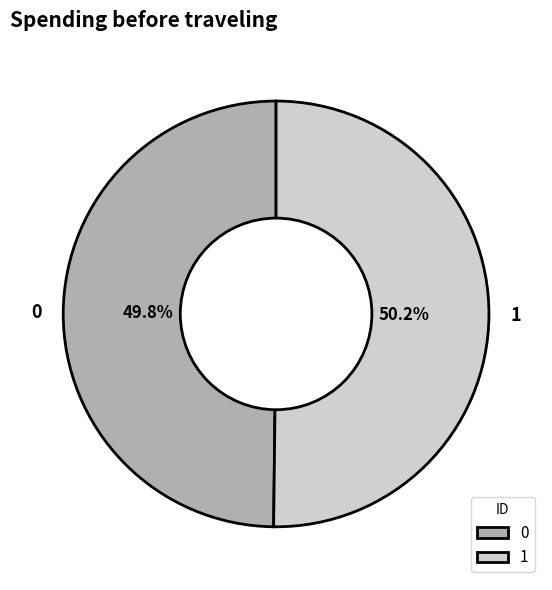

Is there any slice that represents more than half of the pie?

Yes